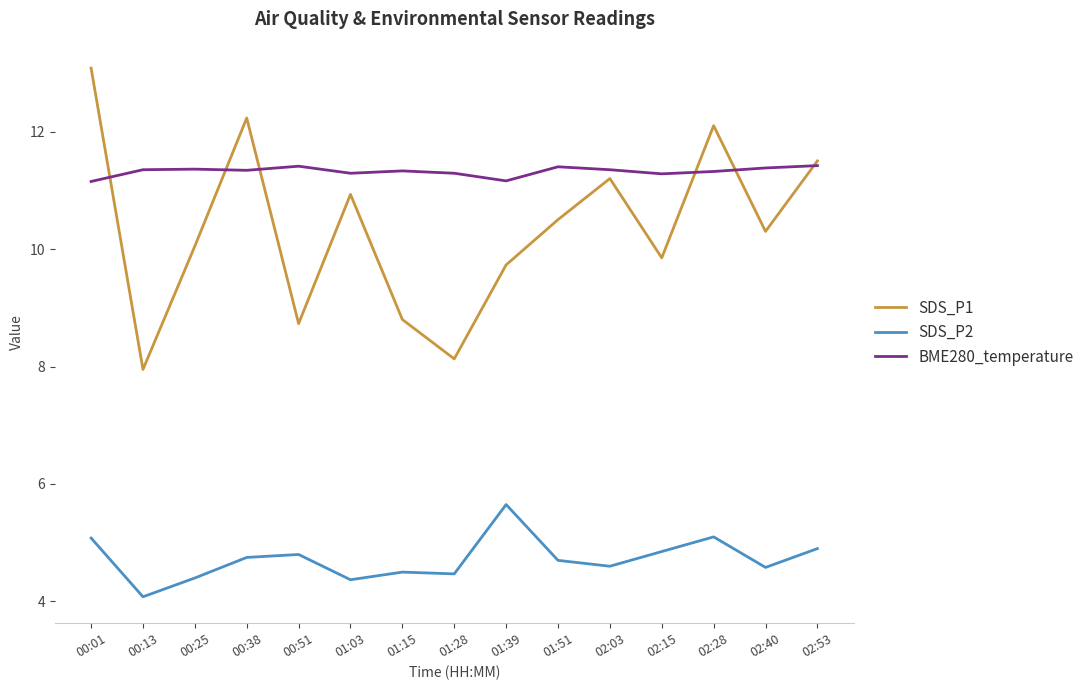

At which category does SDS_P1 reach its first local peak?

00:38